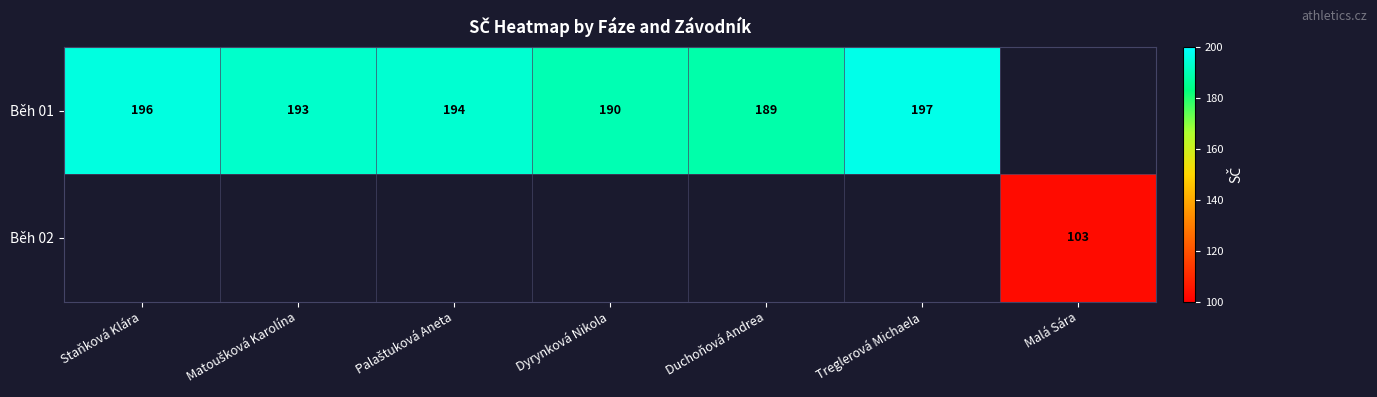

What is the smallest value displayed?

103.0